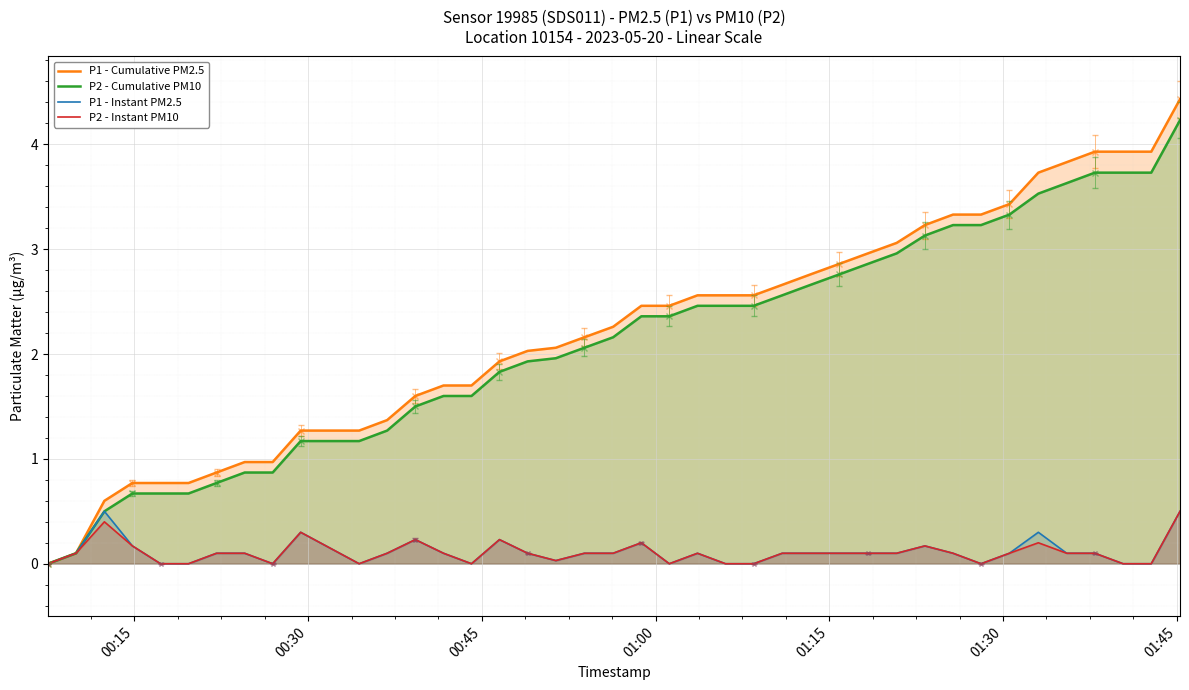

What is the maximum value for P2 - Instant PM10?

0.5